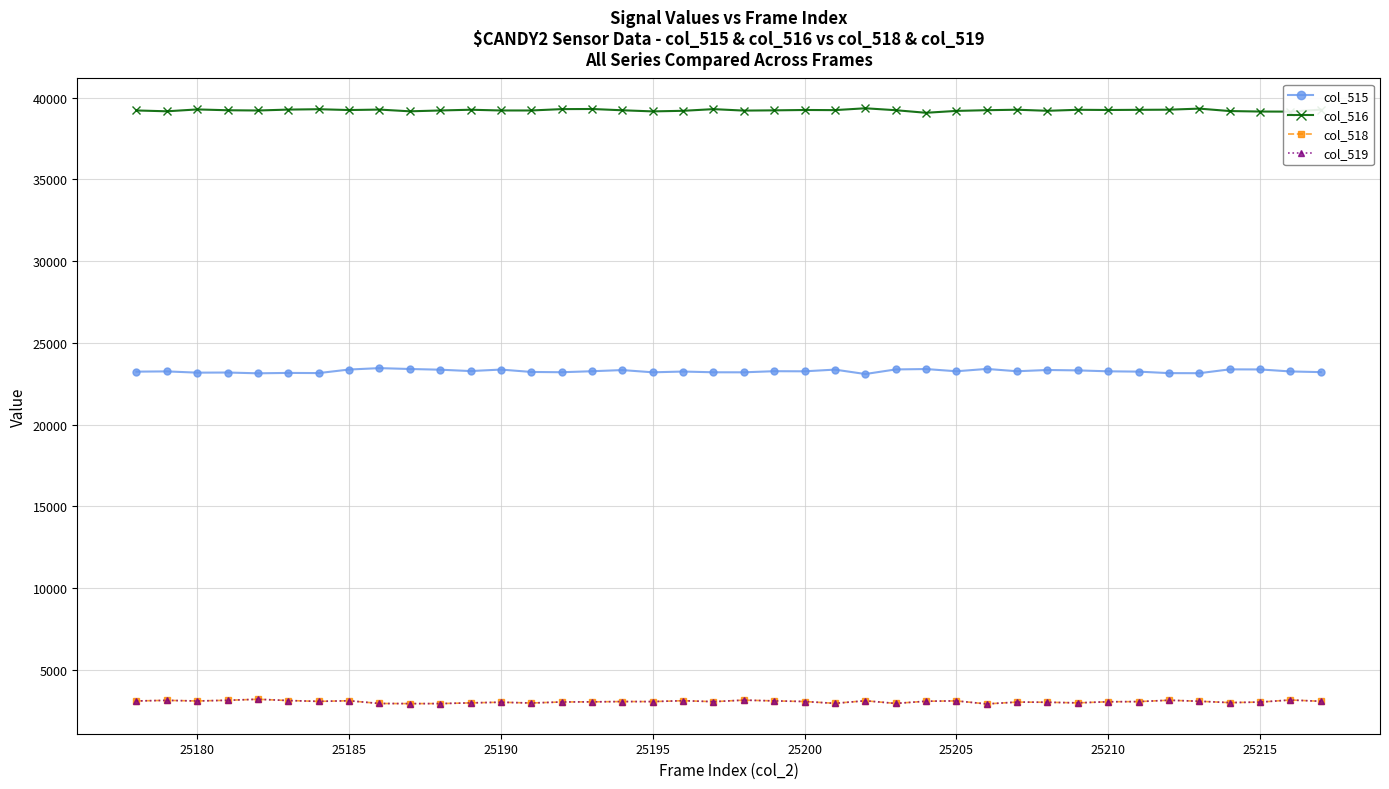

What is the minimum value shown in the chart?

2909